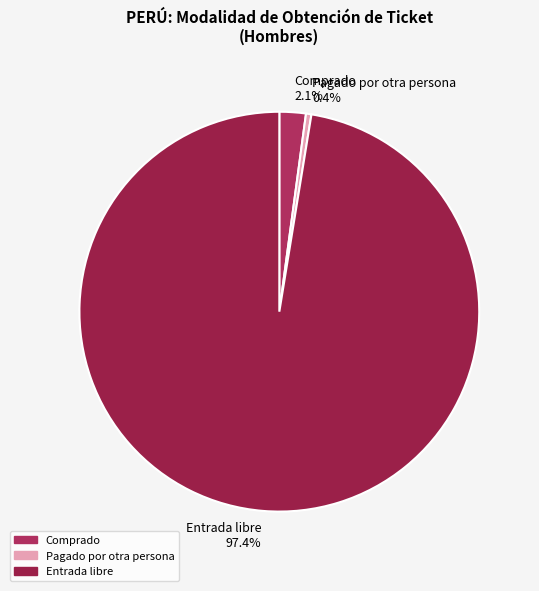

Rank the categories by value from lowest to highest.

Pagado por otra persona, Comprado, Entrada libre